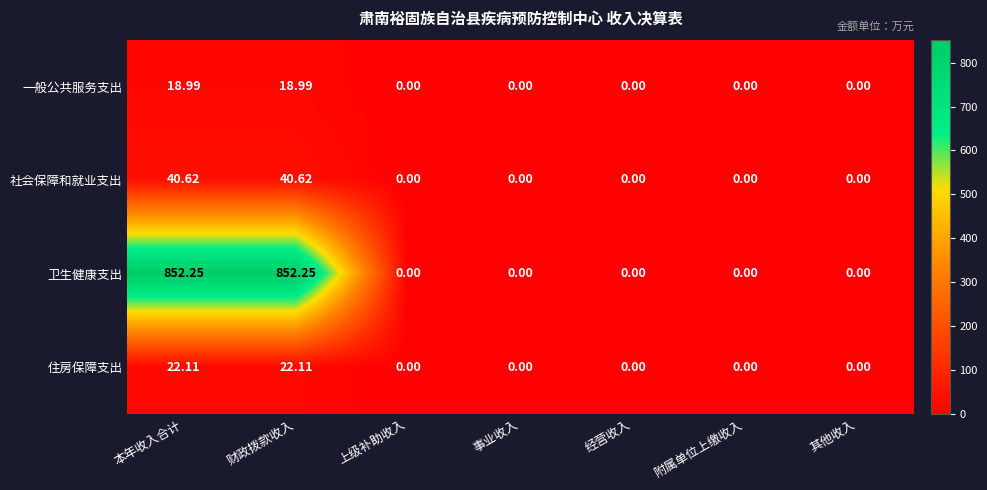

Which series has the largest range (max minus min)?

卫生健康支出